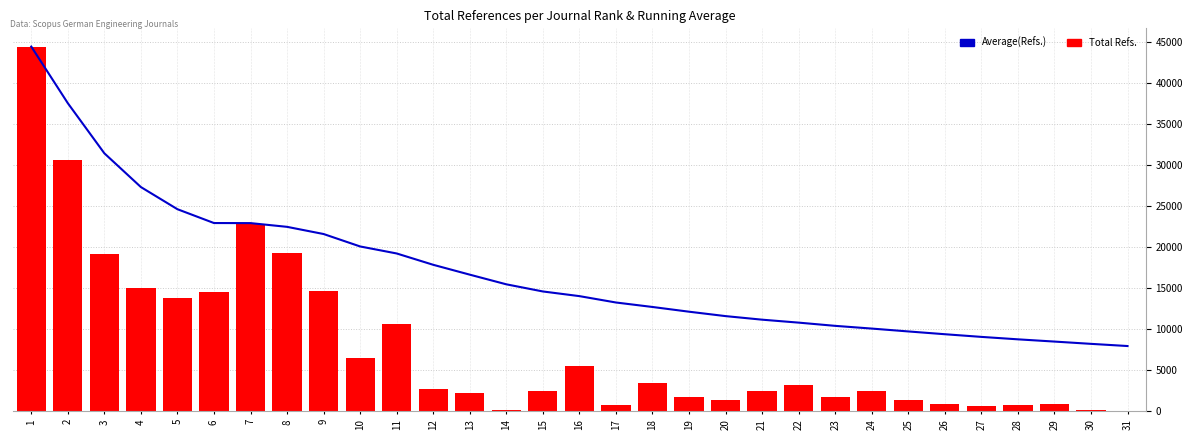

What is the value of the Total Refs. bar at the 8th from the left?

19283.0